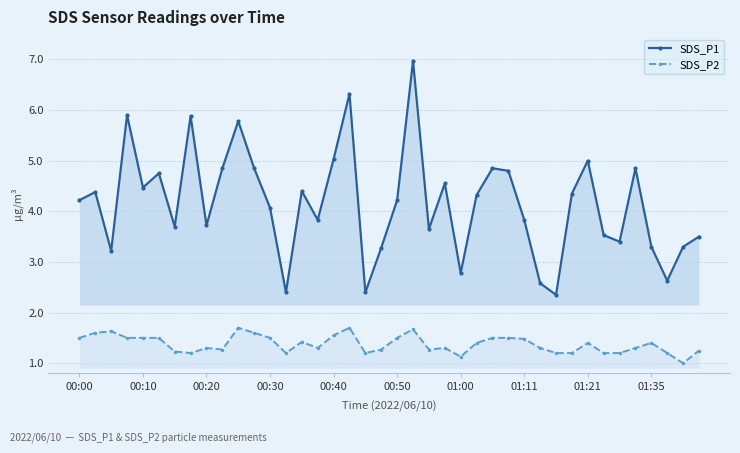

True or false: SDS_P1 has more than 0 points higher than both neighbors.

True